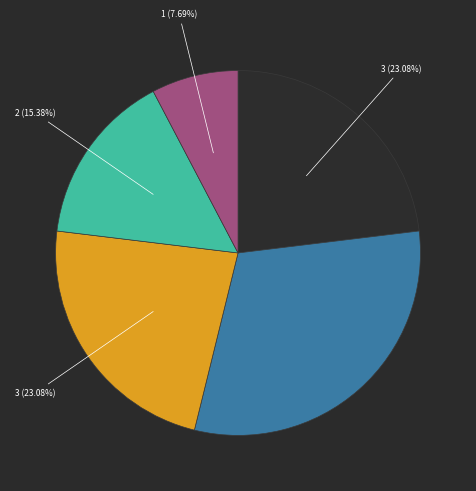

Does any single category account for the majority?

No